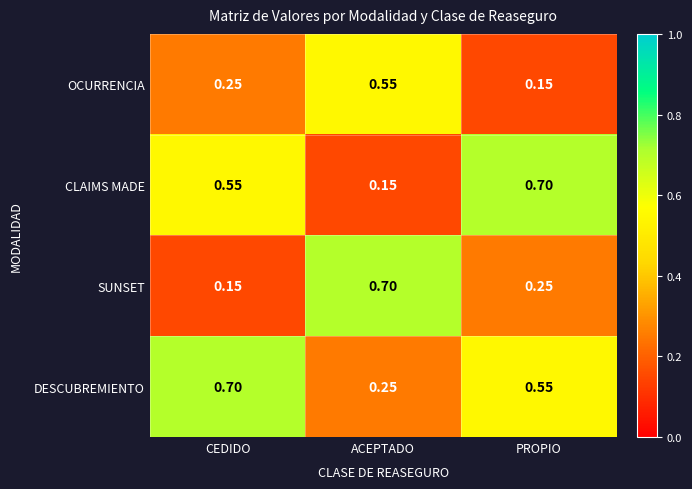

At which label is OCURRENCIA closest to 0?

PROPIO